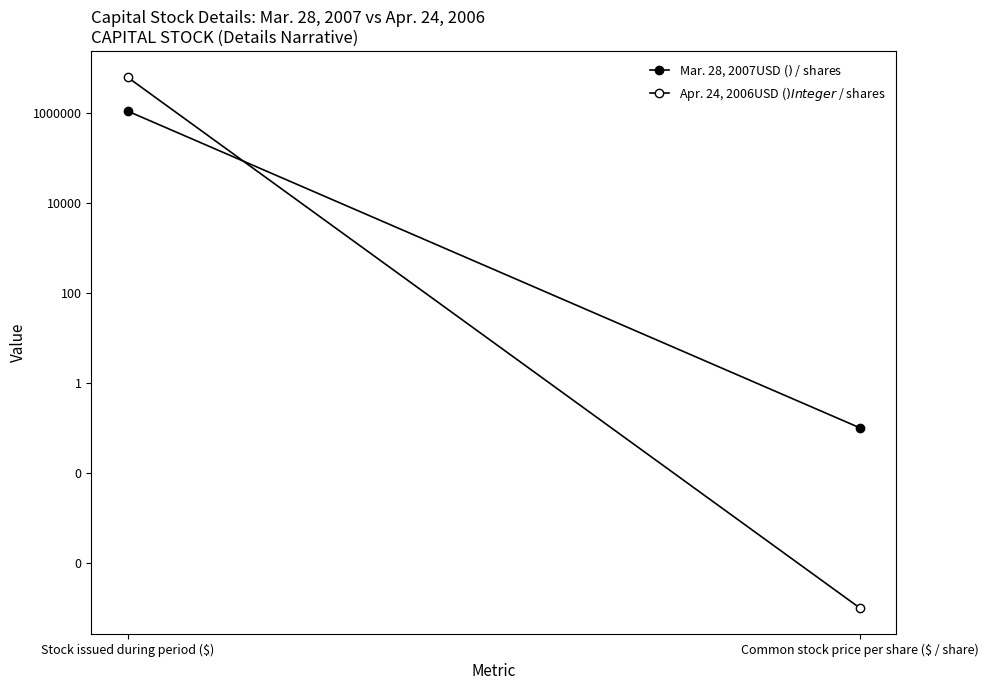

Reading left to right, what are all the values shown in this chart?

Mar. 28, 2007USD ($)$ / shares: 1070000.0	0.1
Apr. 24, 2006USD ($)Integer$ / shares: 6000000.0	0.0